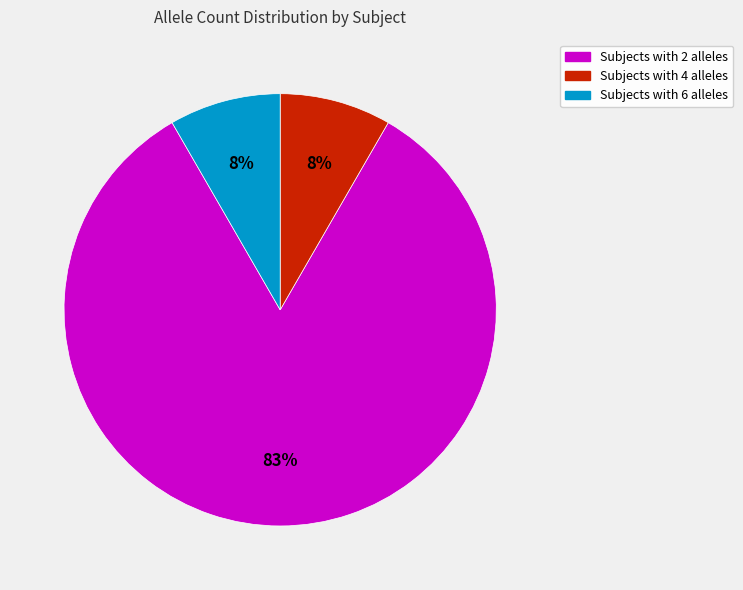

To the nearest percent, what is the average slice percentage?

33%